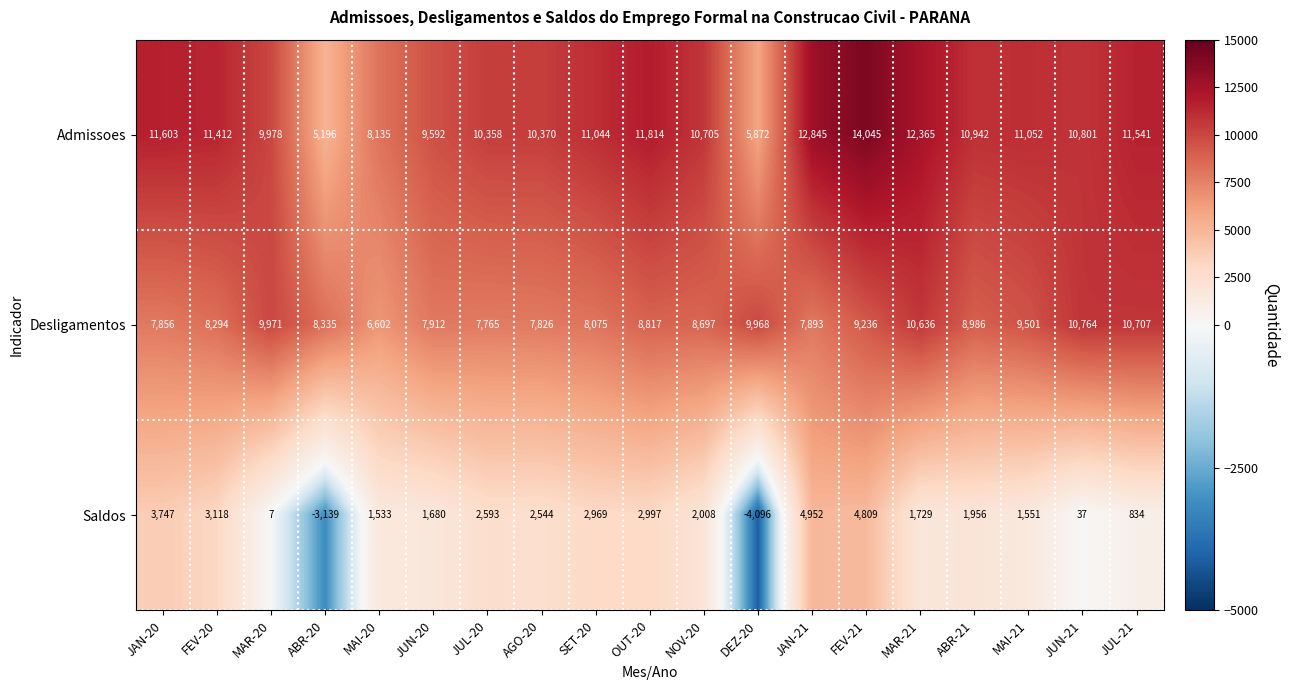

Between OUT-20 and NOV-20, which series saw the biggest shift?

Admissoes